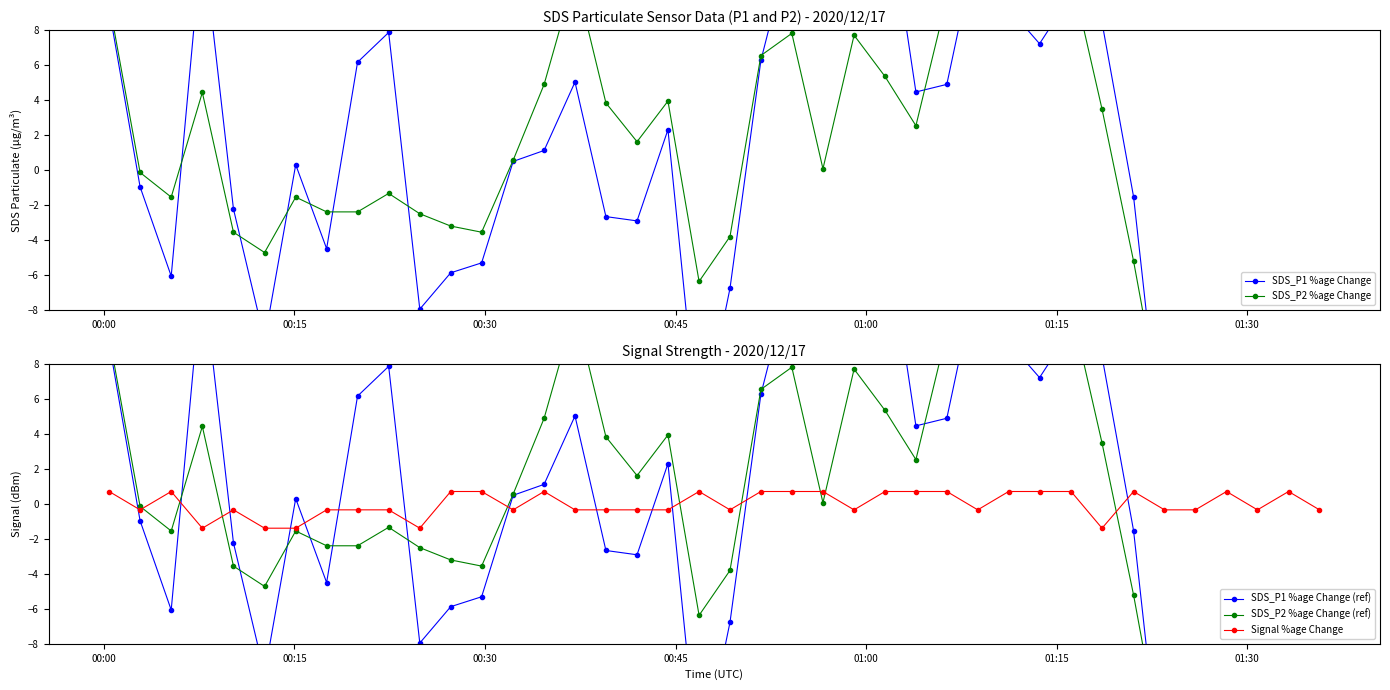

What is the value of the Signal %age Change point at the 7th from the left?

-1.4